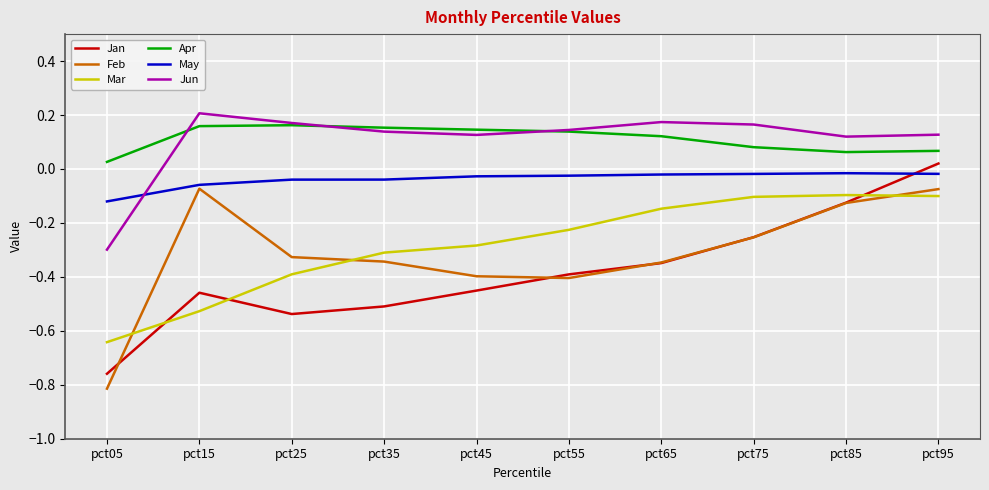

At which label does Jan reach its minimum?

pct05